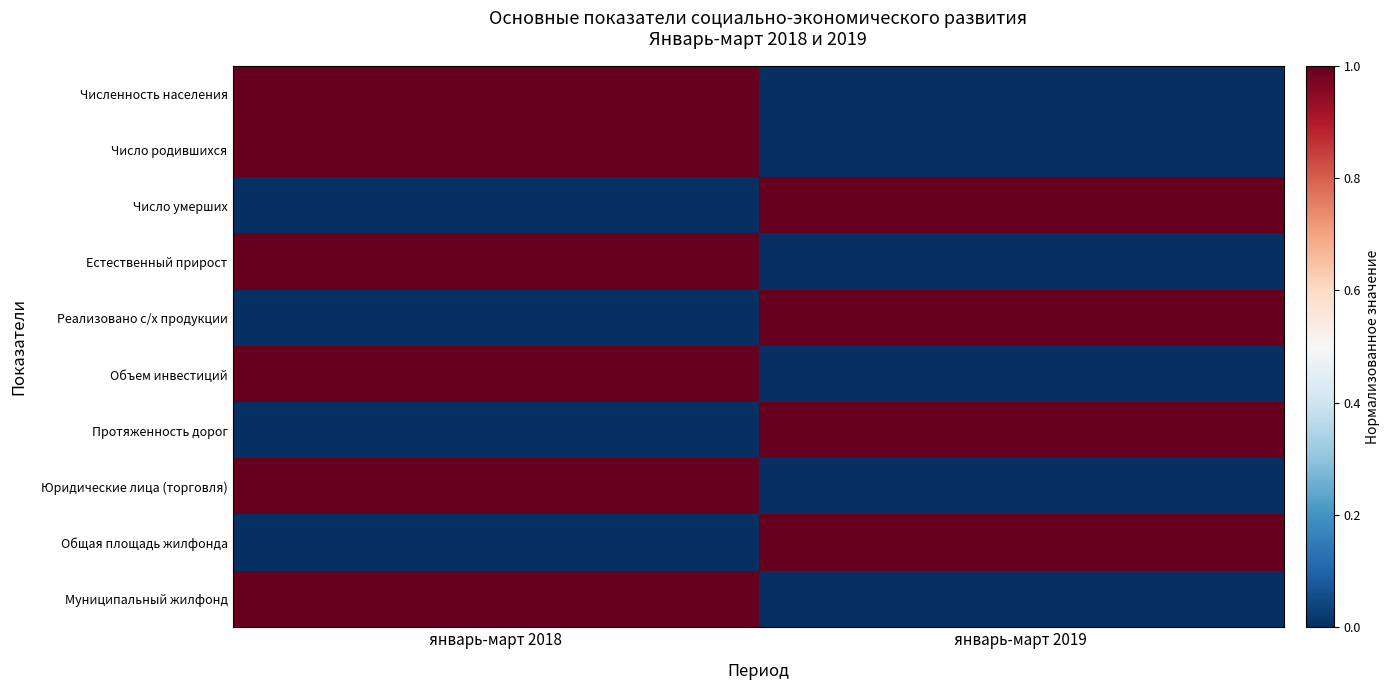

Reading left to right, extract all data points from this chart.

Численность населения: январь-март 2018=1	январь-март 2019=0
Число родившихся: январь-март 2018=1	январь-март 2019=0
Число умерших: январь-март 2018=0	январь-март 2019=1
Естественный прирост: январь-март 2018=1	январь-март 2019=0
Реализовано с/х продукции: январь-март 2018=0	январь-март 2019=1
Объем инвестиций: январь-март 2018=1	январь-март 2019=0
Протяженность дорог: январь-март 2018=0	январь-март 2019=1
Юридические лица (торговля): январь-март 2018=1	январь-март 2019=0
Общая площадь жилфонда: январь-март 2018=0	январь-март 2019=1
Муниципальный жилфонд: январь-март 2018=1	январь-март 2019=0